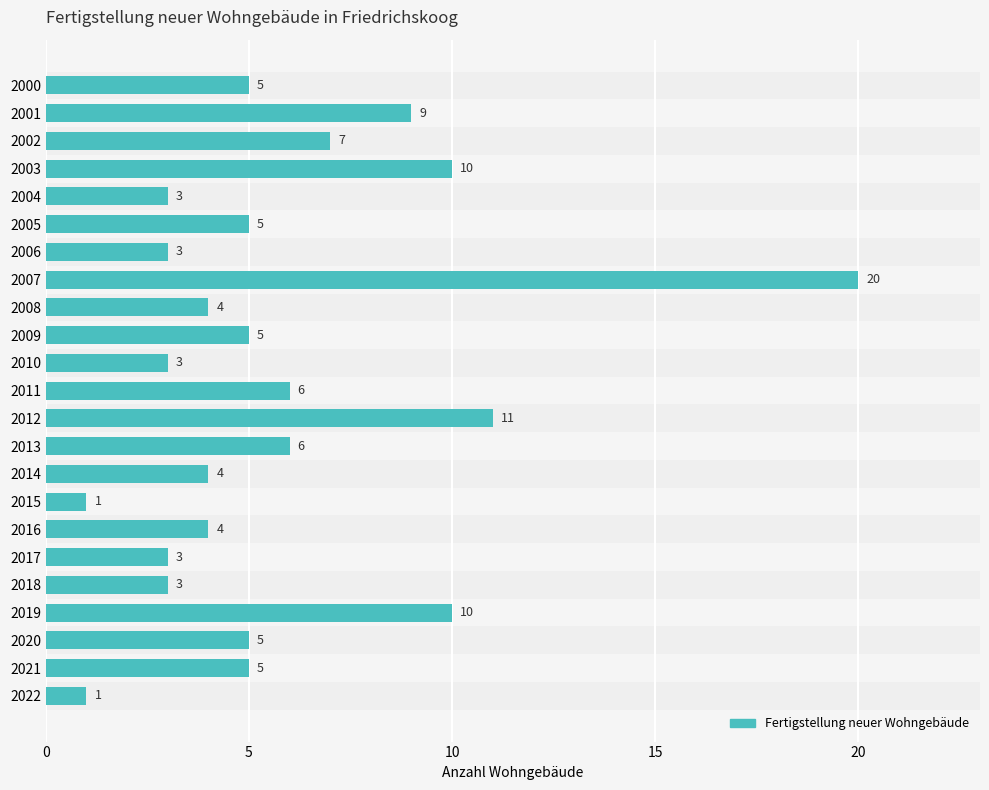

Reading bottom to top, list all the values displayed in this chart.

2022=1	2021=5	2020=5	2019=10	2018=3	2017=3	2016=4	2015=1	2014=4	2013=6	2012=11	2011=6	2010=3	2009=5	2008=4	2007=20	2006=3	2005=5	2004=3	2003=10	2002=7	2001=9	2000=5